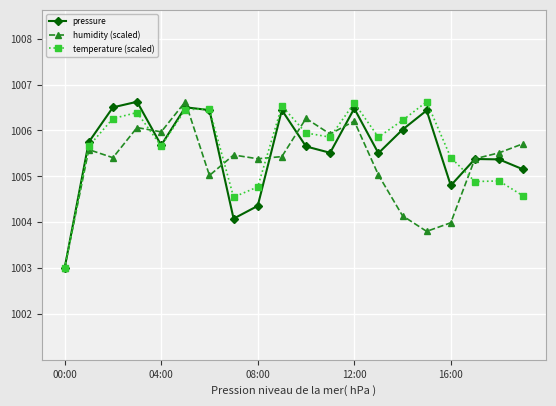

What is the value of the temperature (scaled) point at the 4th from the left?

1006.4